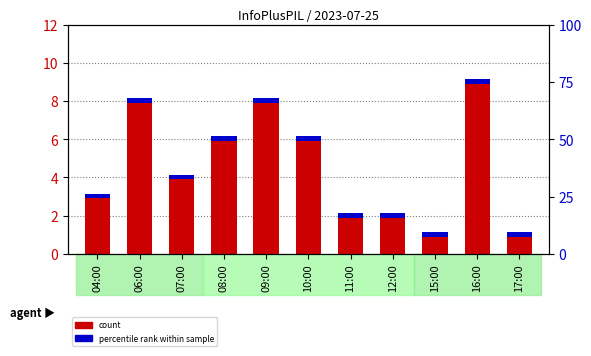

Is the value of percentile rank within sample at 04:00 greater than the value of count at 09:00?

No